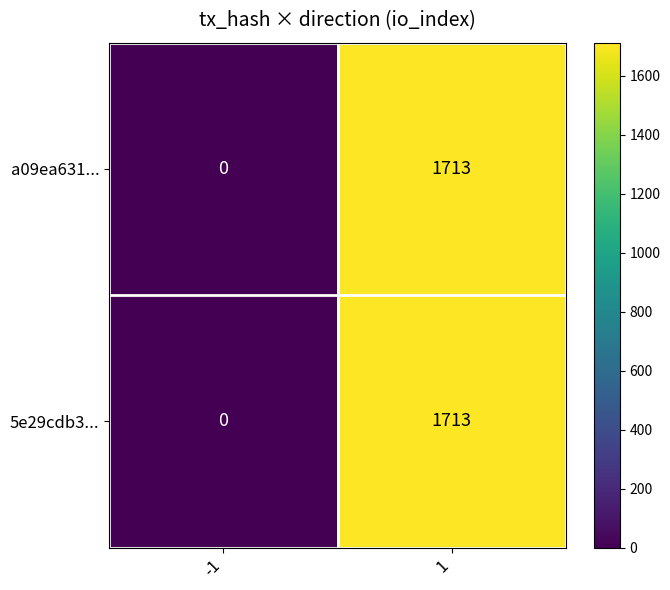

List the labels in order of a09ea631... value, largest first.

1, -1